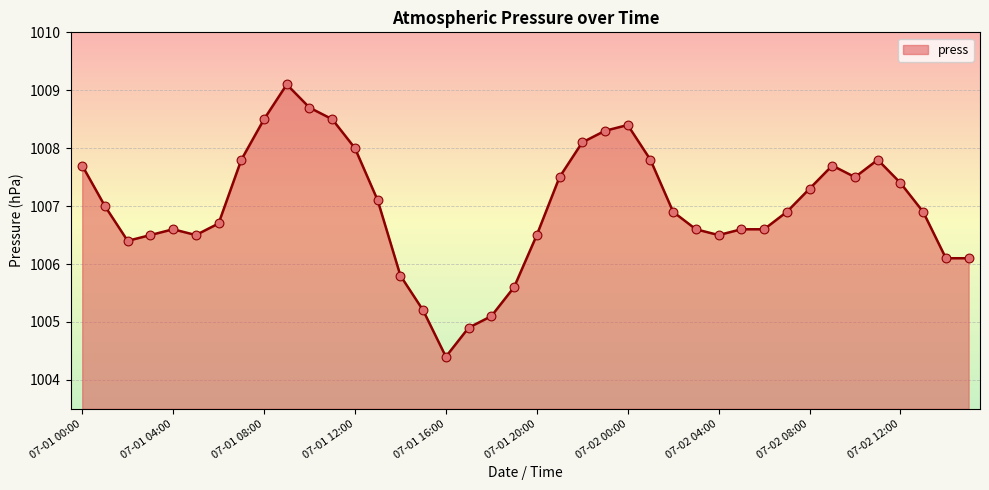

What is the maximum value shown in the chart?

1009.1